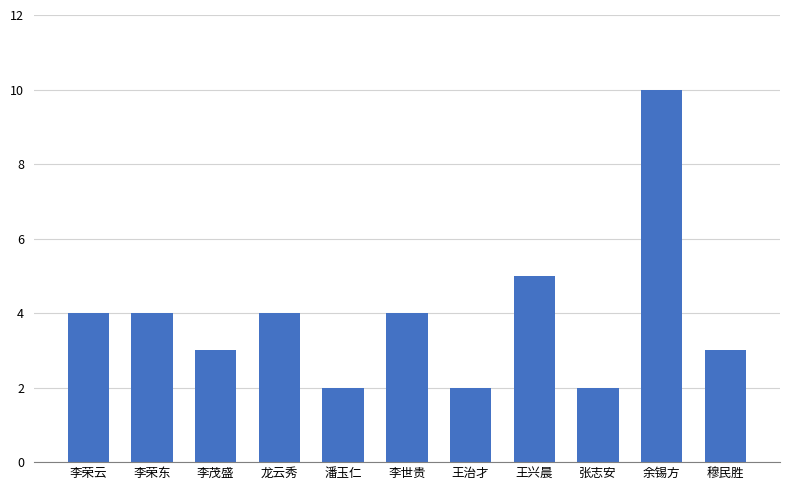

Approximately how many times larger is the value at 王治才 compared to 潘玉仁?

1.0